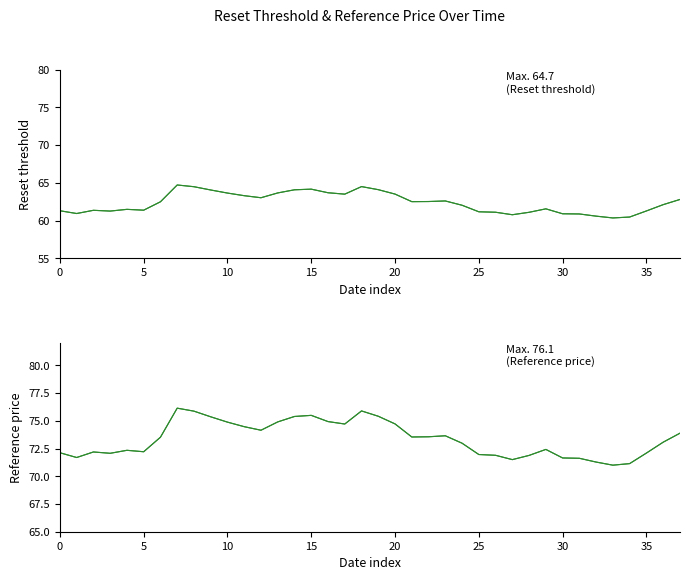

True or false: Reset threshold has more than 0 points higher than both neighbors.

True